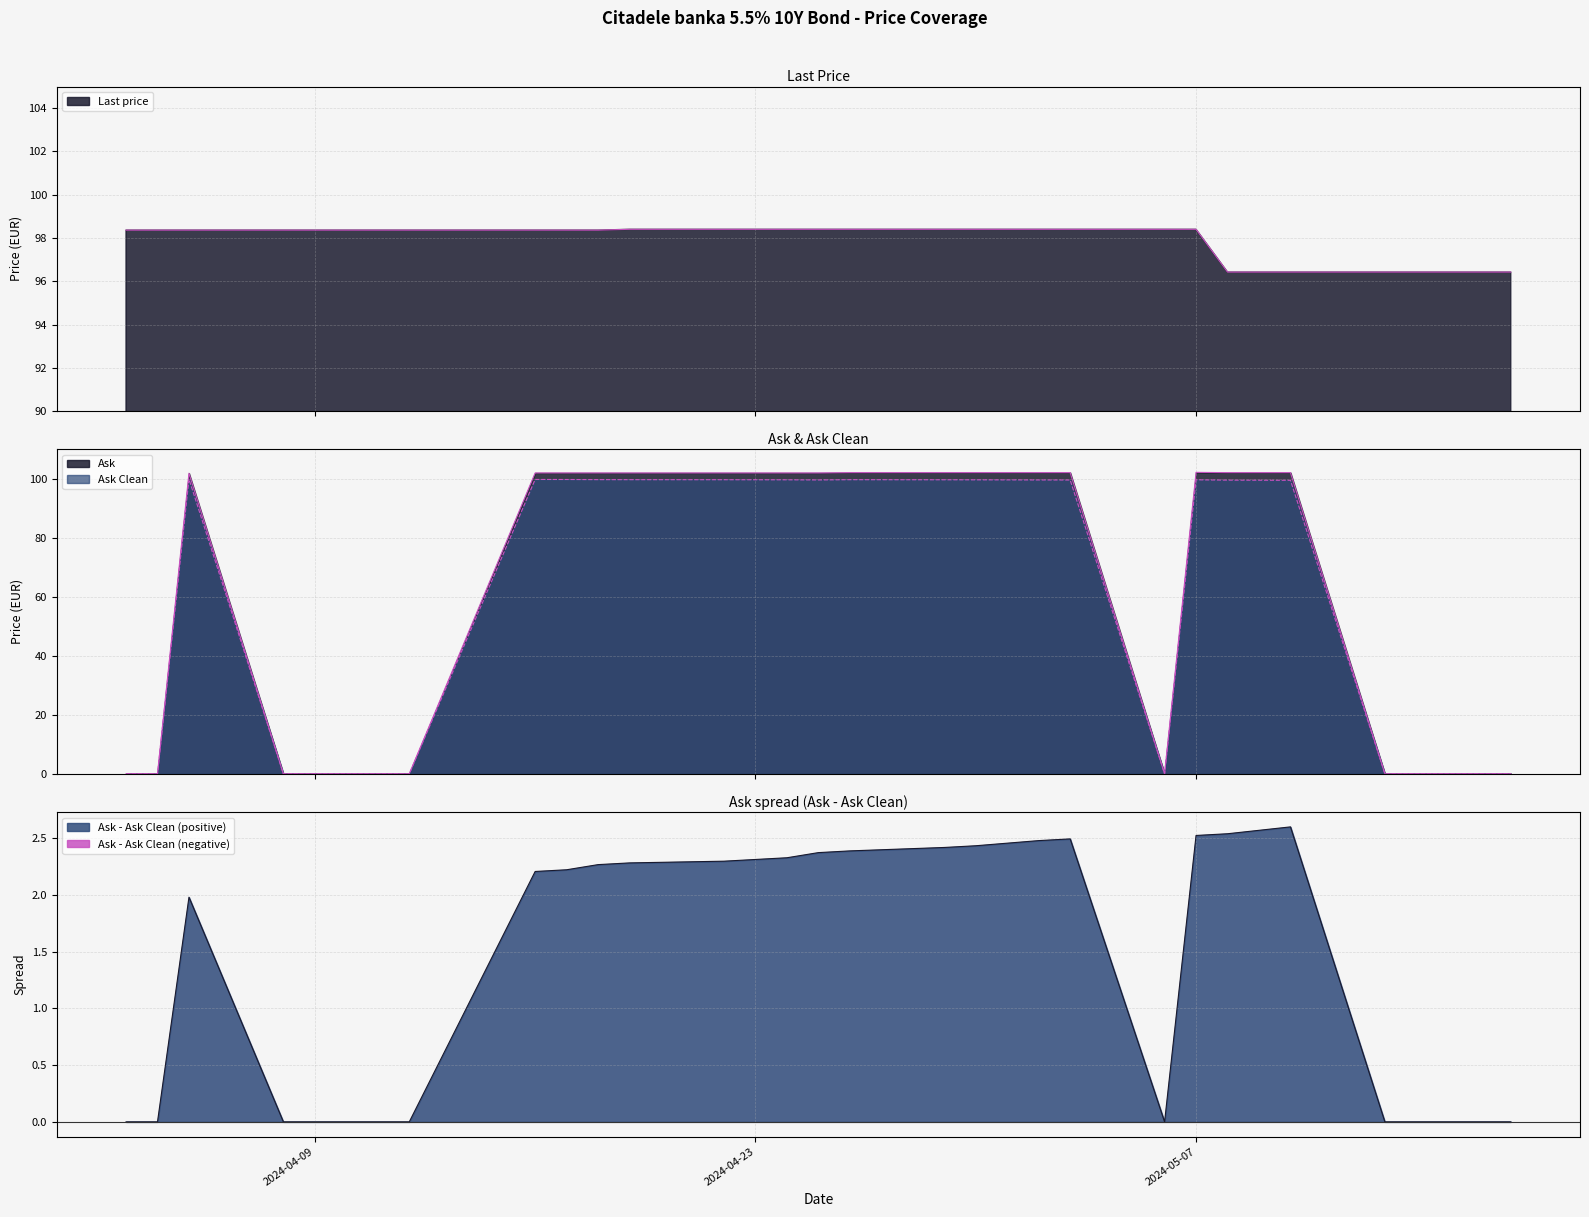

How many values in the Last price series are below 98?

7